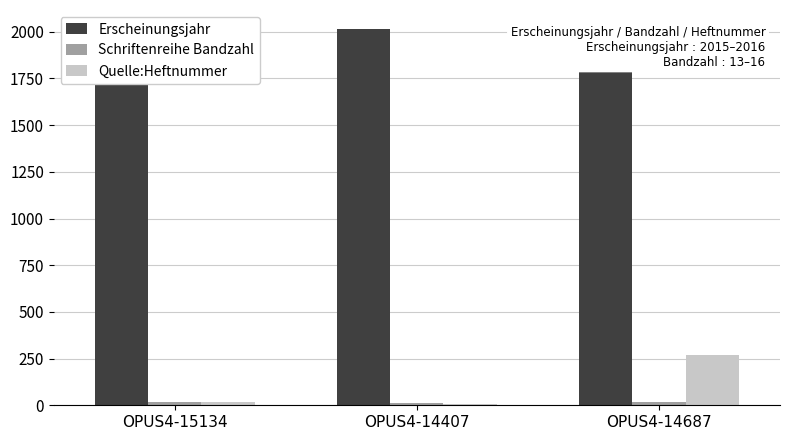

The value of Schriftenreihe Bandzahl at OPUS4-14407 is 9. True or false?

False